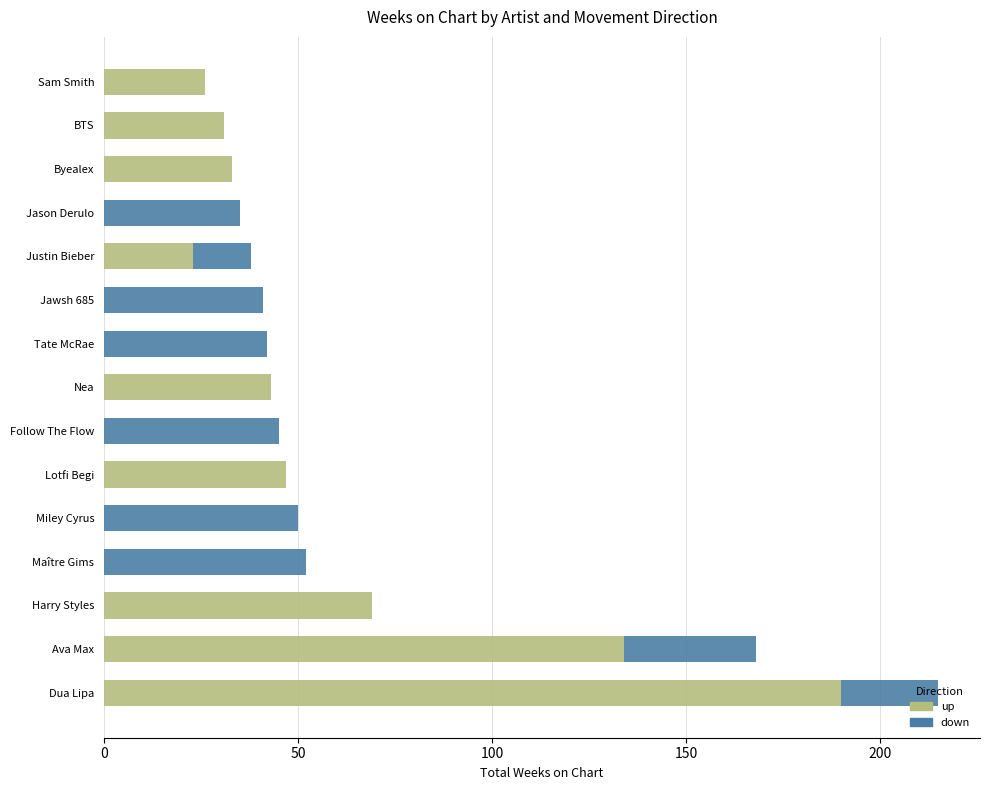

At which category is the sum across all series the highest?

Dua Lipa